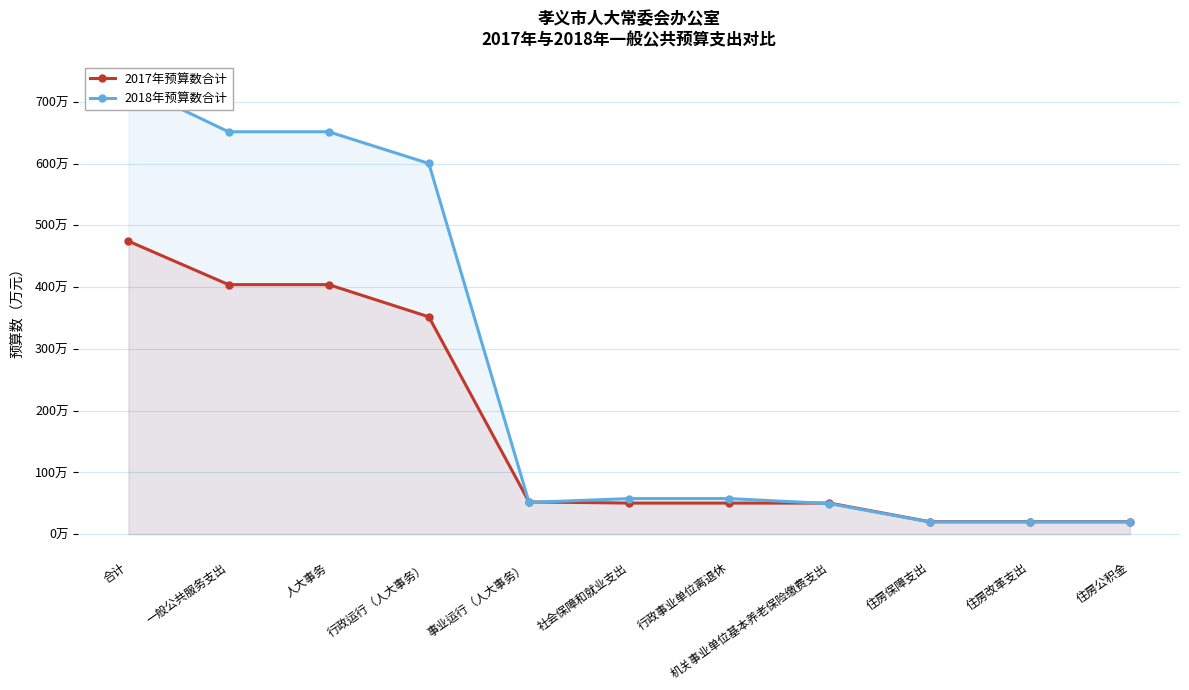

How many data points in 2017年预算数合计 are less than 50?

3